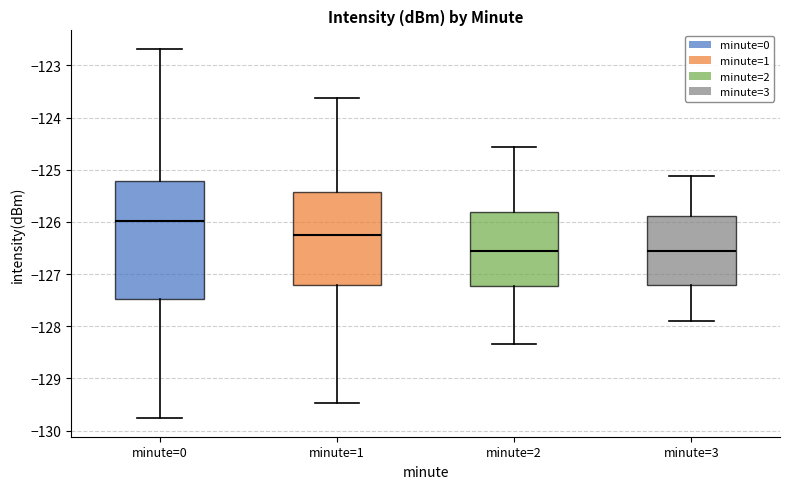

Comparing the boxes themselves (not the whiskers), which one is the tallest?

minute=0